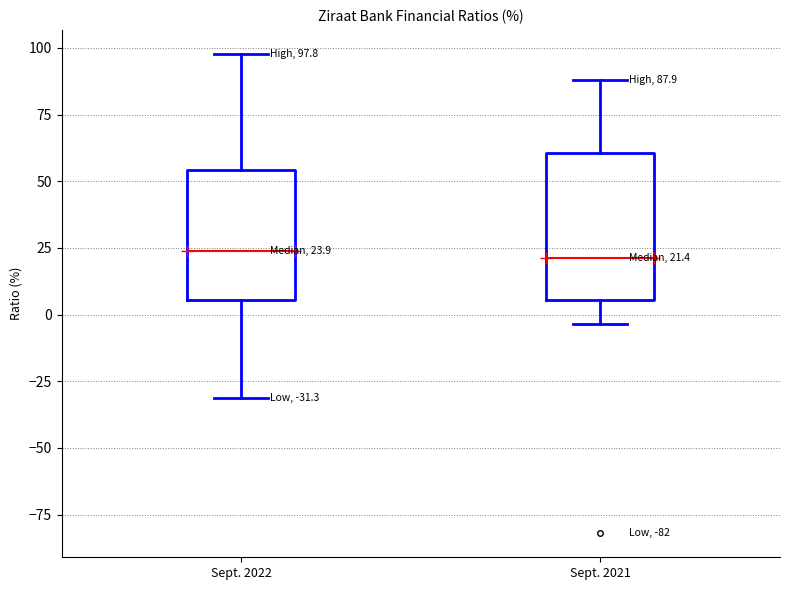

Comparing the boxes themselves (not the whiskers), which one is the tallest?

Sept. 2021